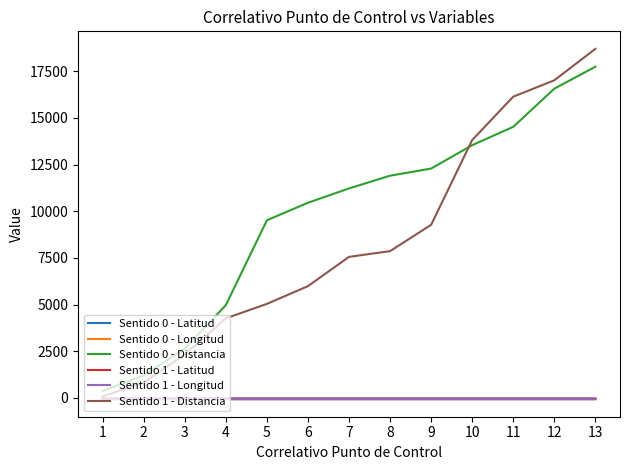

Is the value of Sentido 0 - Latitud at 12 greater than the value of Sentido 1 - Distancia at 4?

No